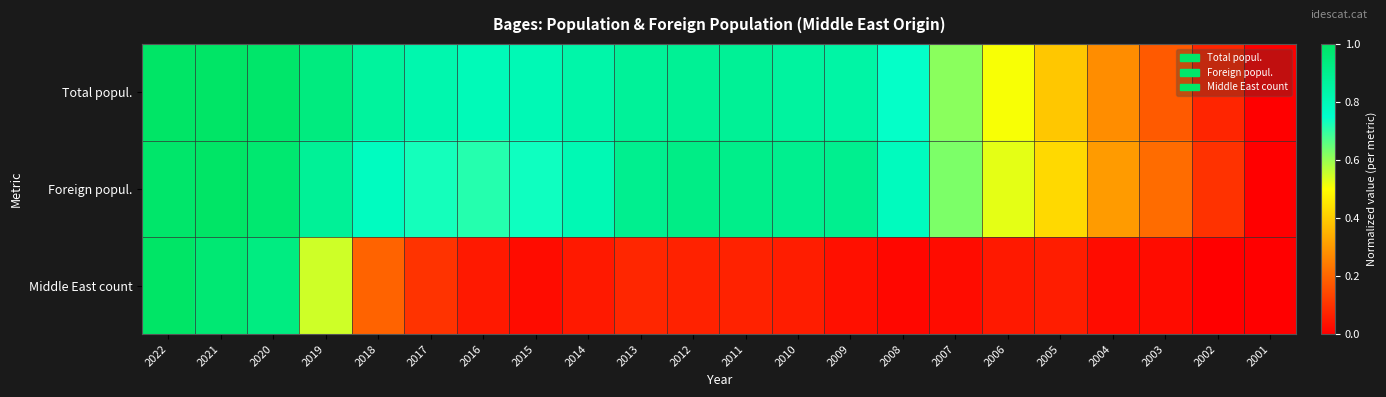

How many series are shown in this chart?

3